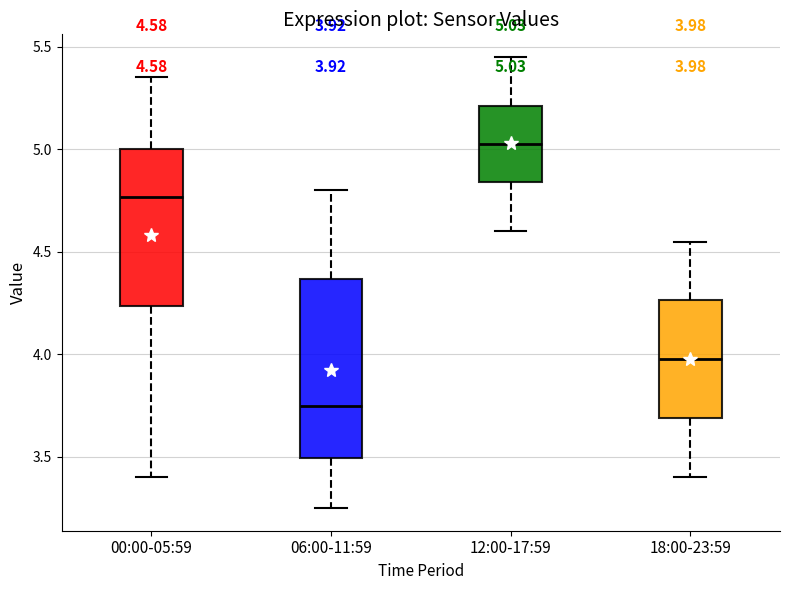

Which box's median line is the lowest?

06:00-11:59